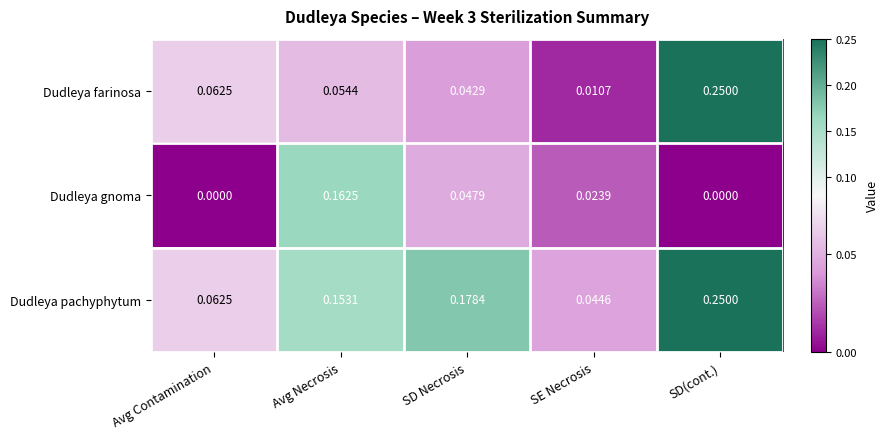

At which label is Dudleya farinosa closest to 0?

SE Necrosis